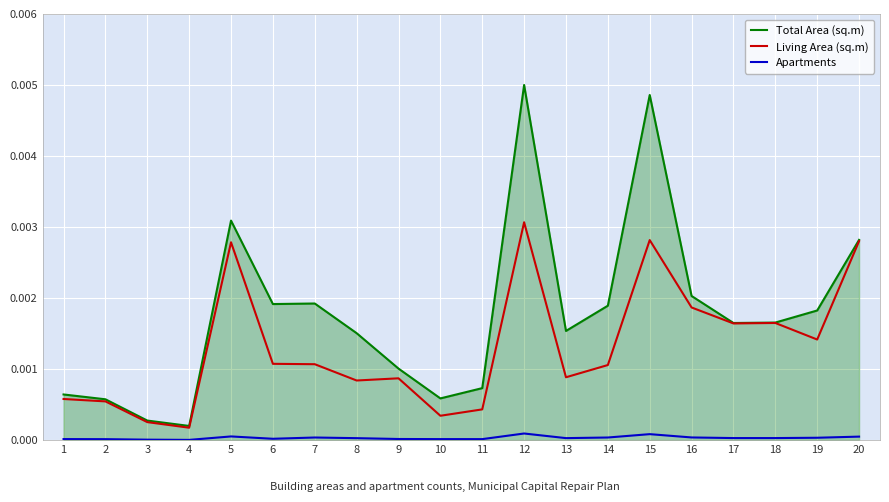

True or false: Living Area (sq.m) has a value of 0.0 at 5.

True